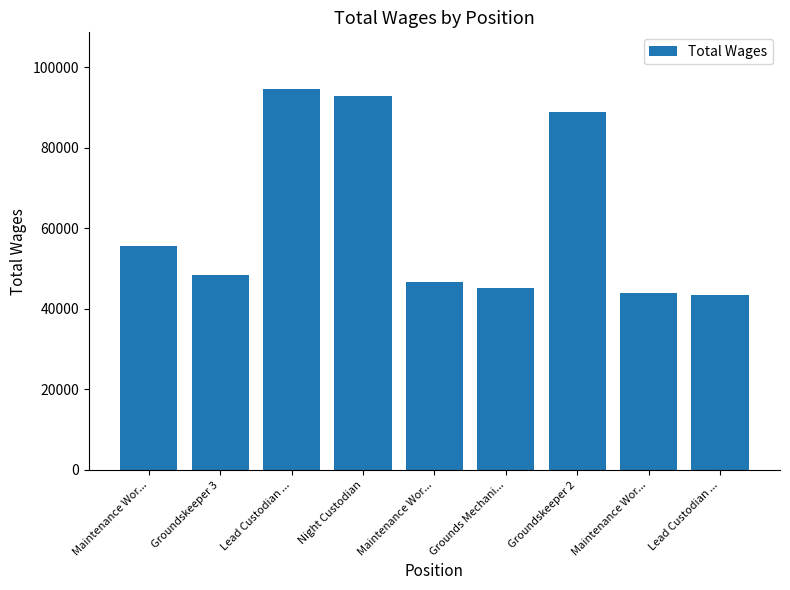

What is the approximate value at Maintenance Wor..., to the nearest 10?

55700